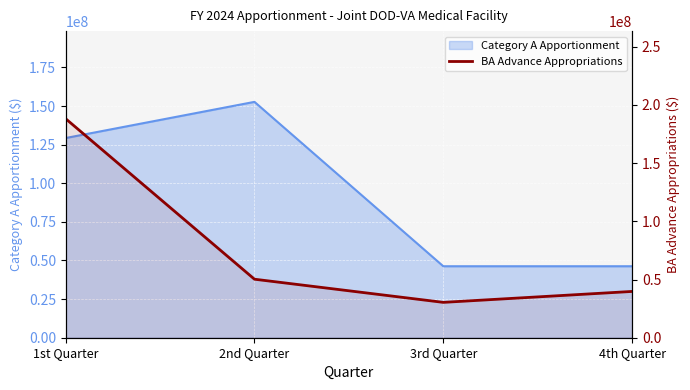

Reading left to right, extract all data points from this chart.

188128640	50265180	30376080	39758600